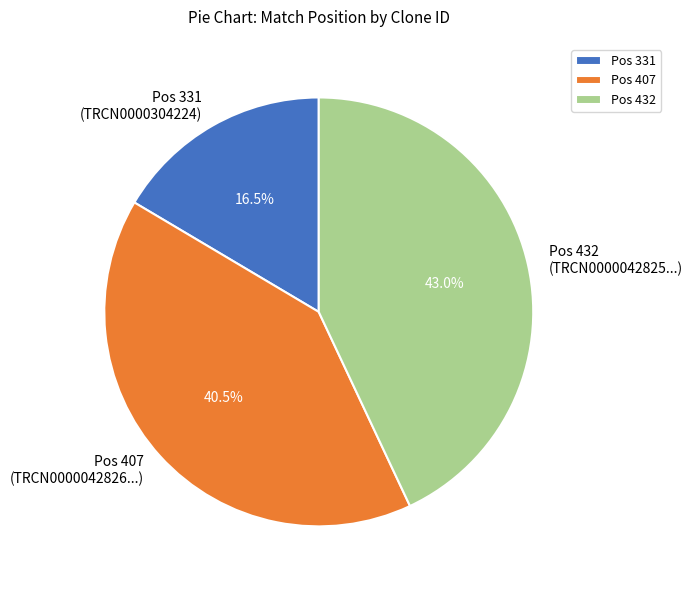

How much of the chart is everything except Pos 432 (TRCN0000042825...)?

57.0%